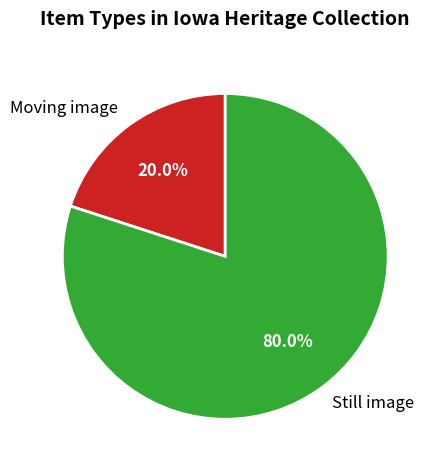

To the nearest percent, what portion does Moving image represent?

20%